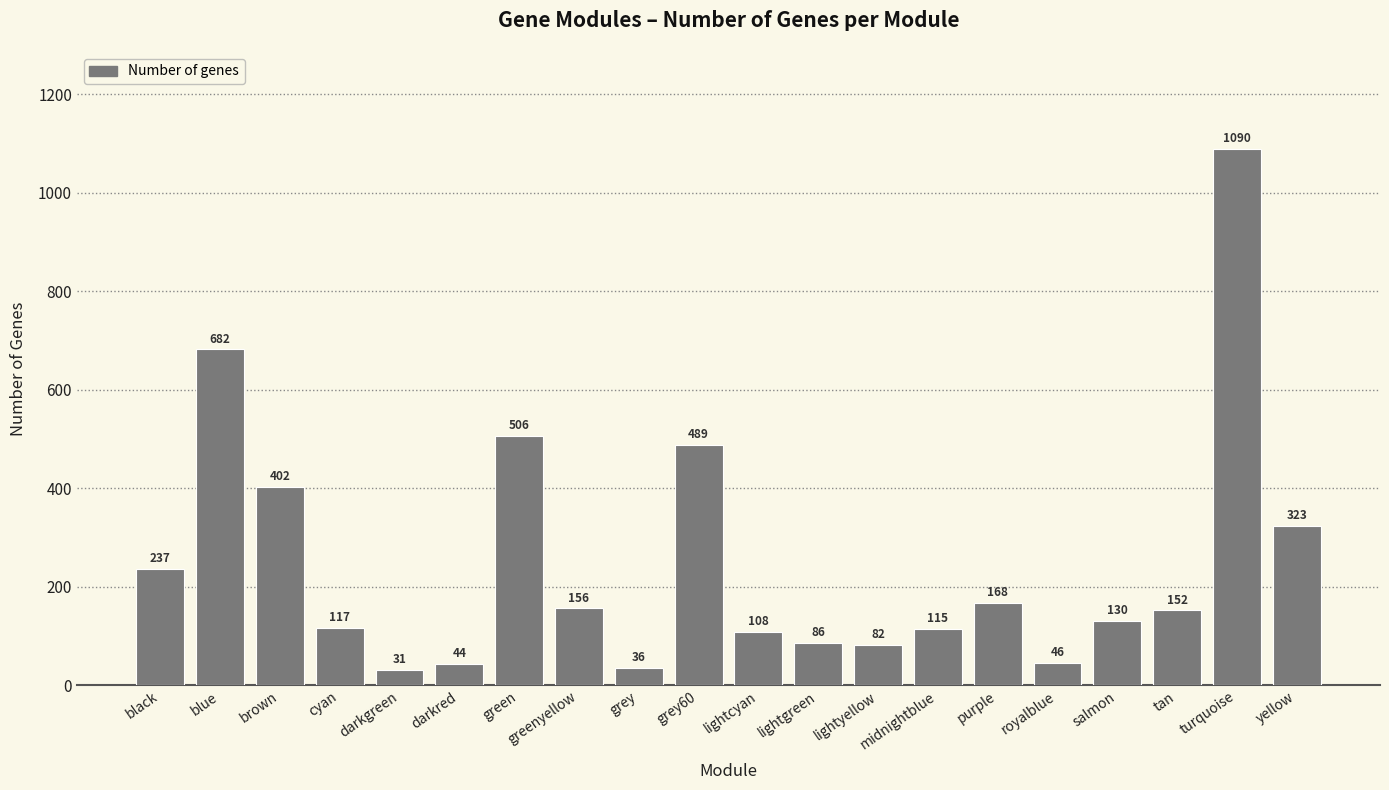

The value at cyan is 117. True or false?

True